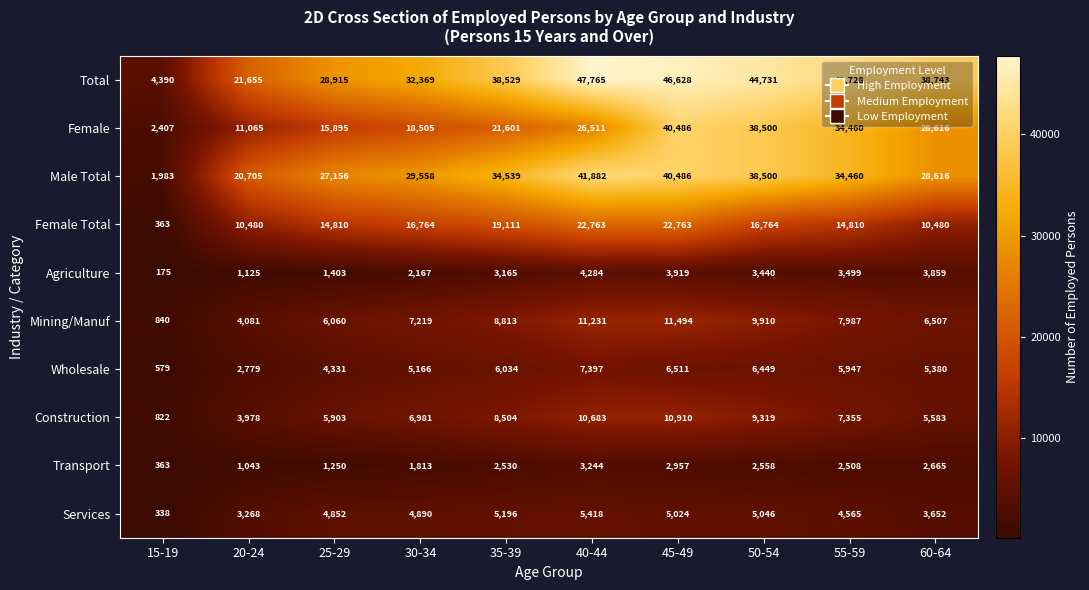

What is the sum of the Female Total values at 55-59 and 40-44?

37573